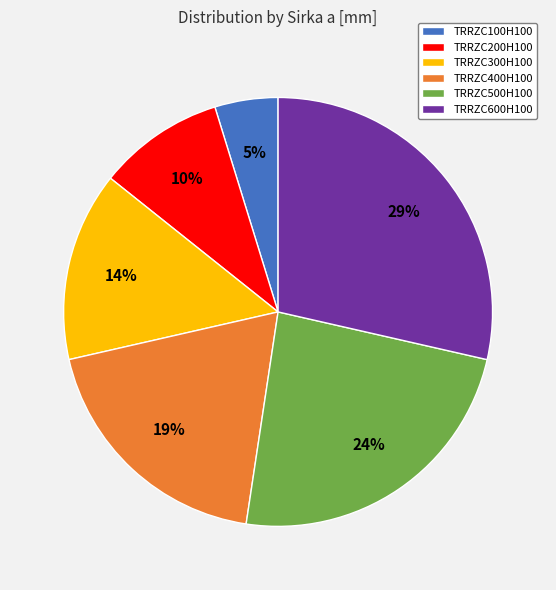

The TRRZC300H100 slice represents 14% of the pie. True or false?

True